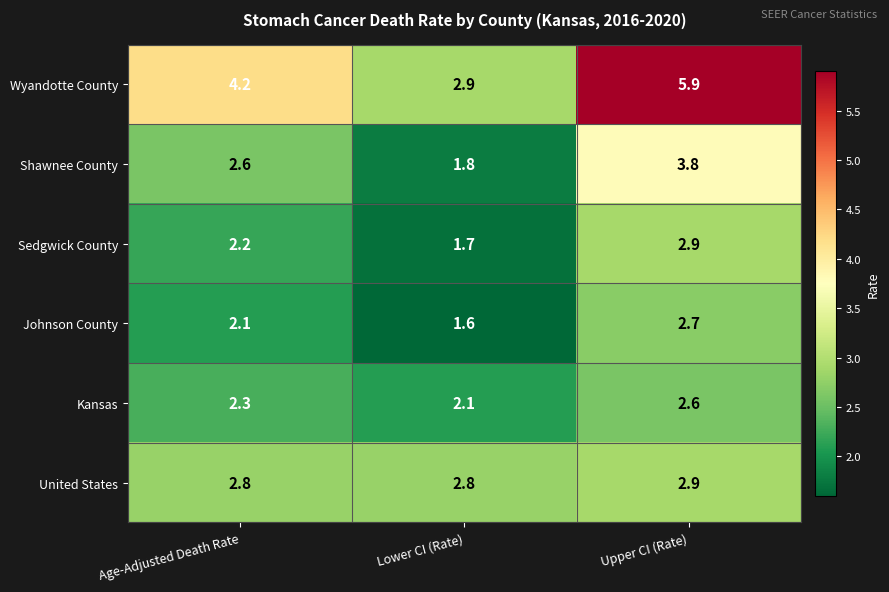

Where is Sedgwick County nearest to the value 2?

Age-Adjusted Death Rate